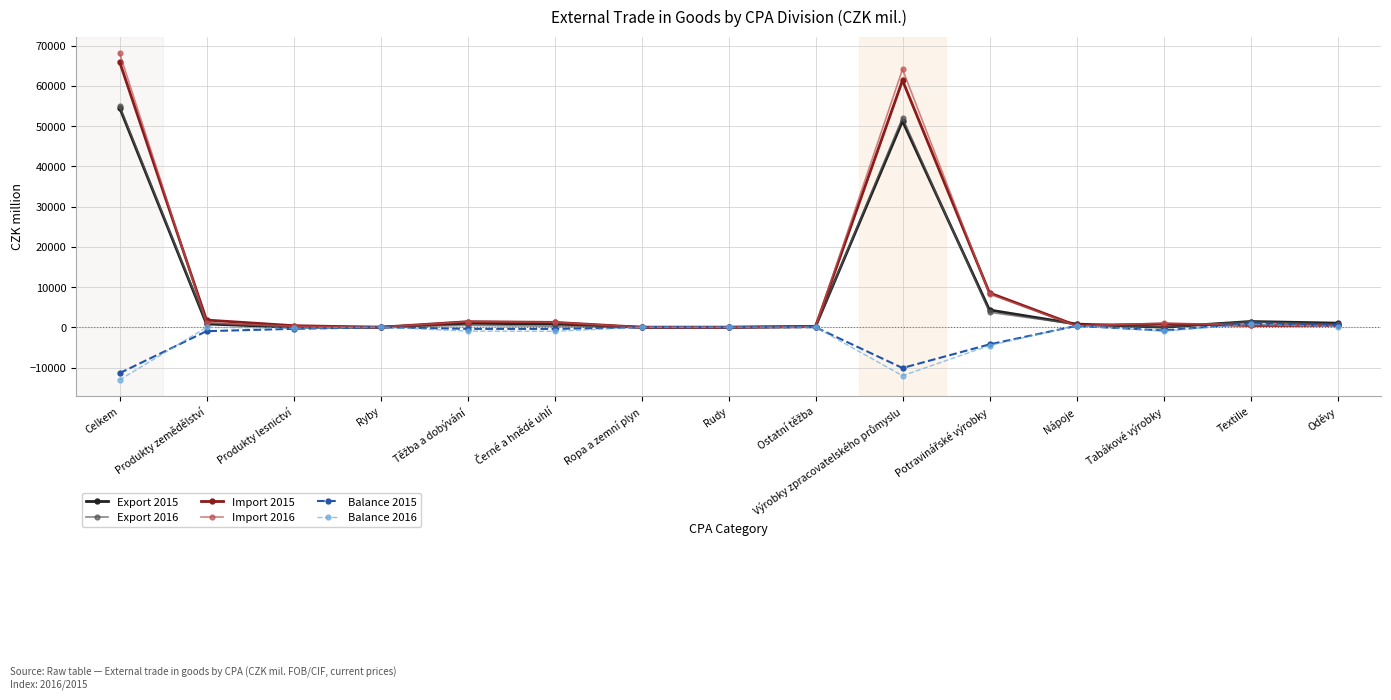

At which label does Import 2015 reach its peak?

Celkem